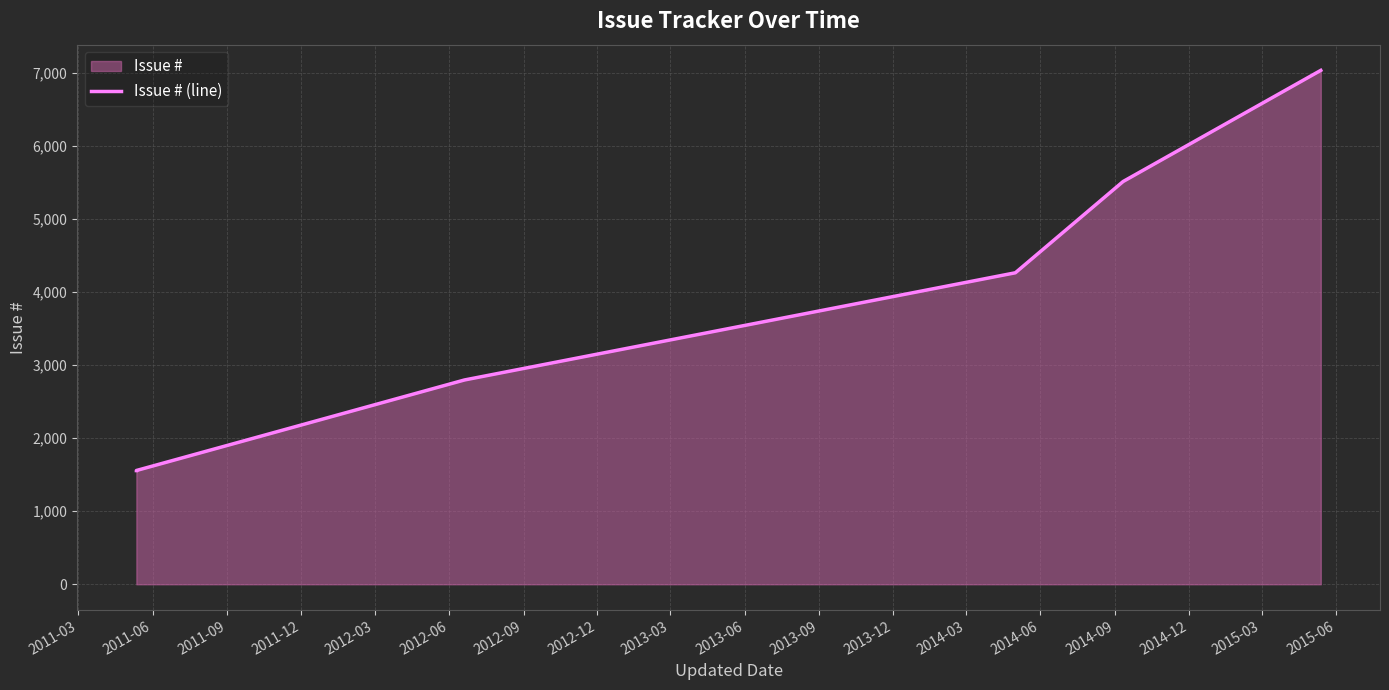

How many distinct data groups are displayed?

1